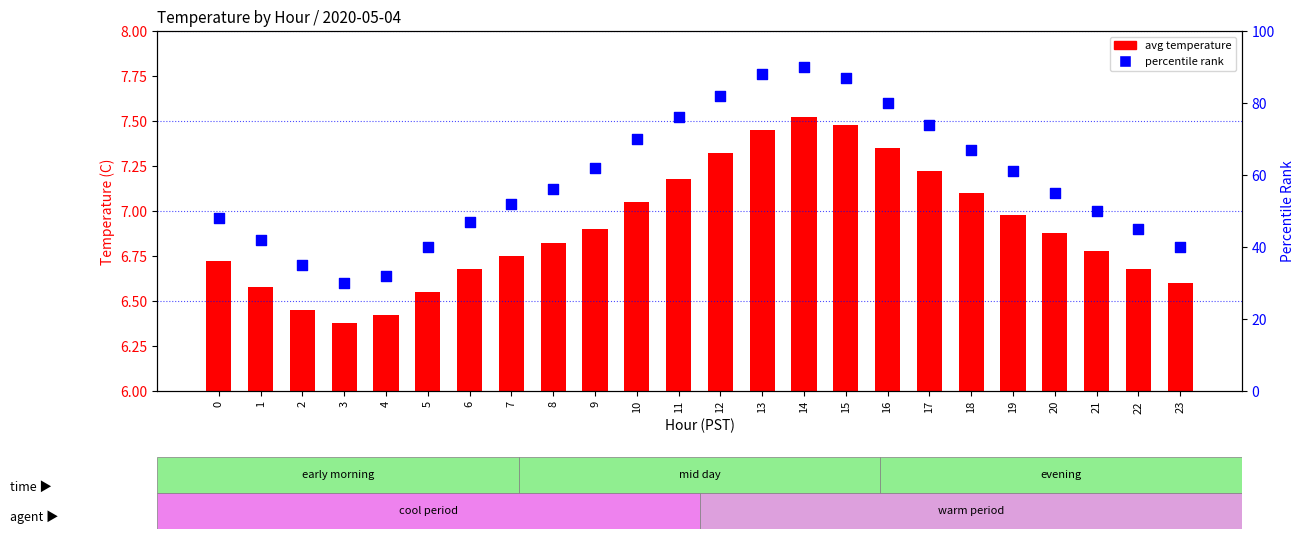

Which series reaches the minimum Y coordinate?

avg temperature